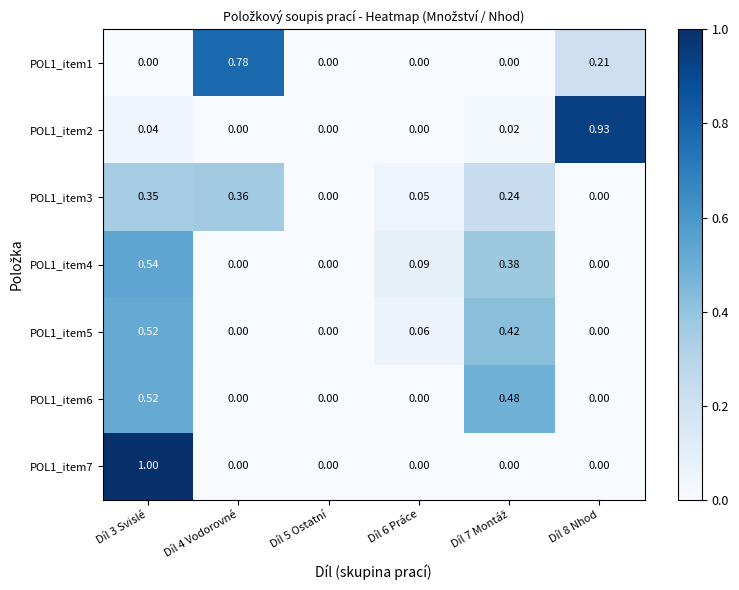

How many values in the POL1_item5 series exceed 0?

3